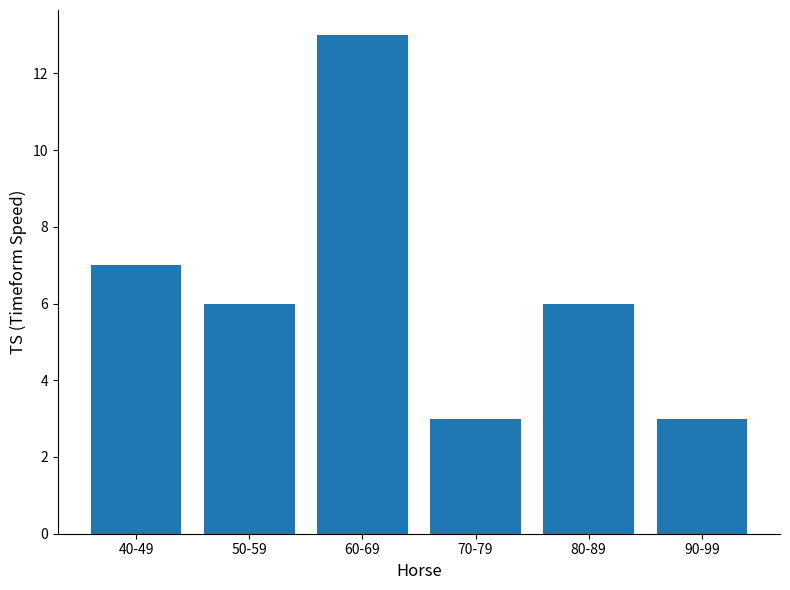

At which label is the value closest to 8?

40-49